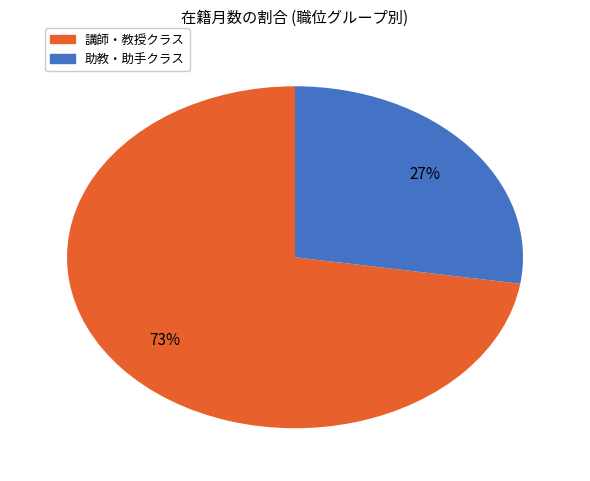

Is there a majority slice in this chart?

Yes